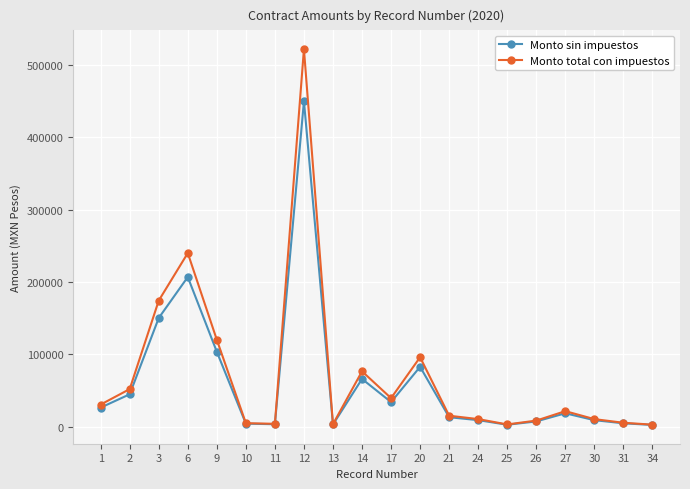

Which series has the largest total across all categories?

Monto total con impuestos